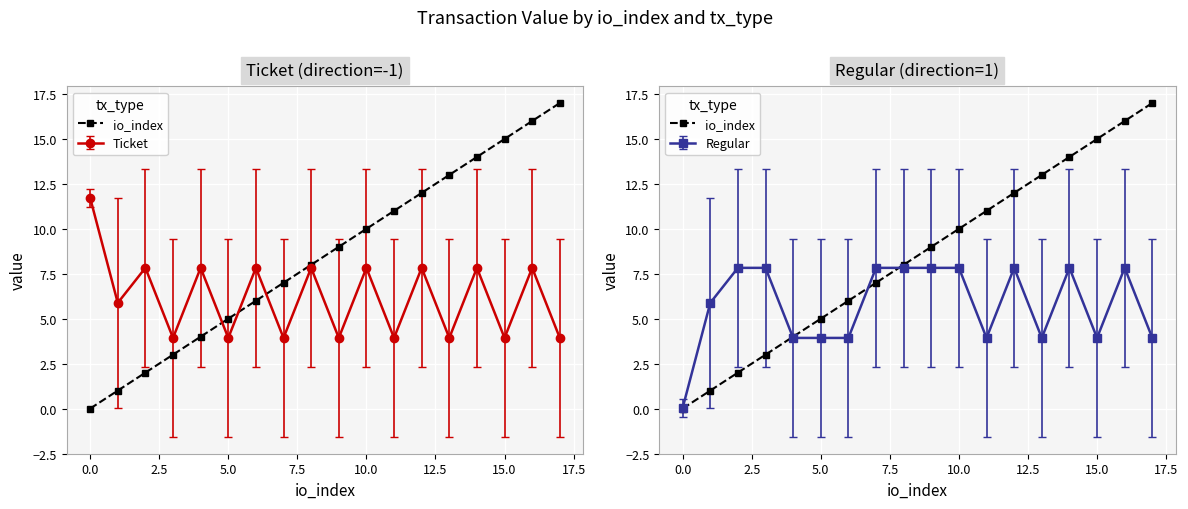

True or false: the data has more than 0 interior local peaks.

False